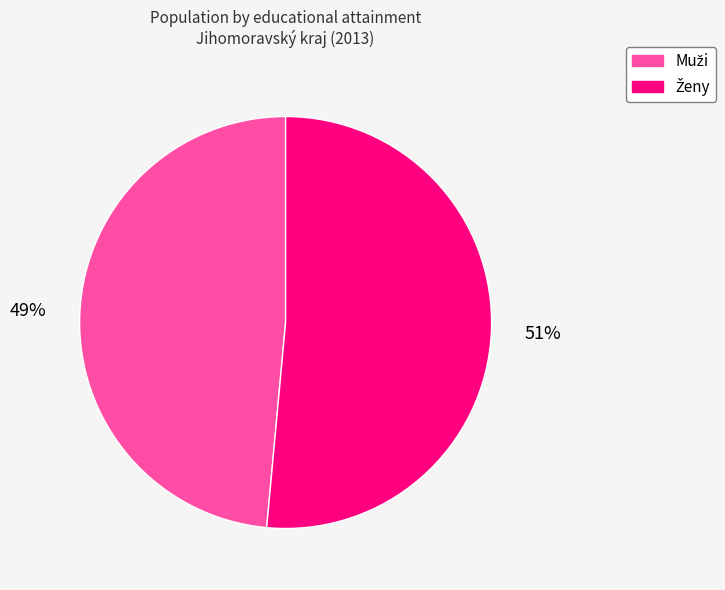

To the nearest percent, what is the average slice percentage?

50%